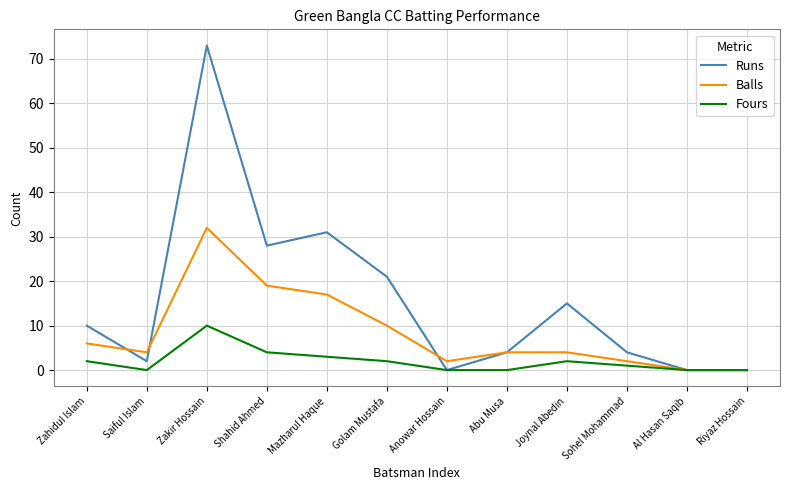

What is the difference between the highest and lowest values at Joynal Abedin?

13